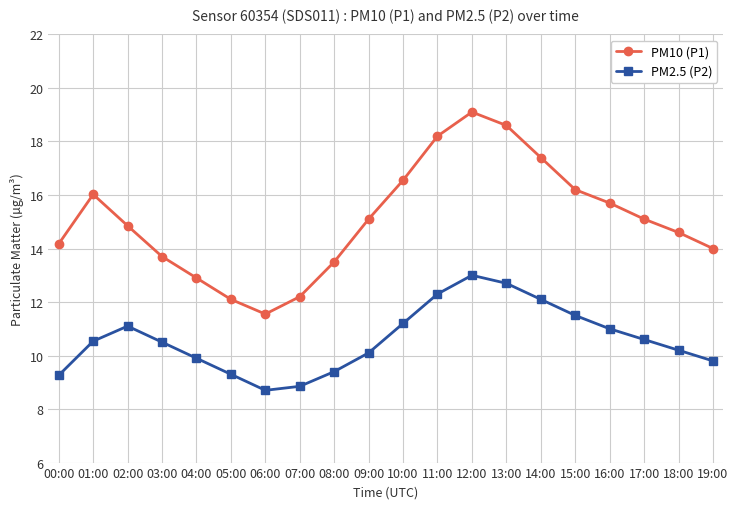

How many lines are shown in the chart?

2